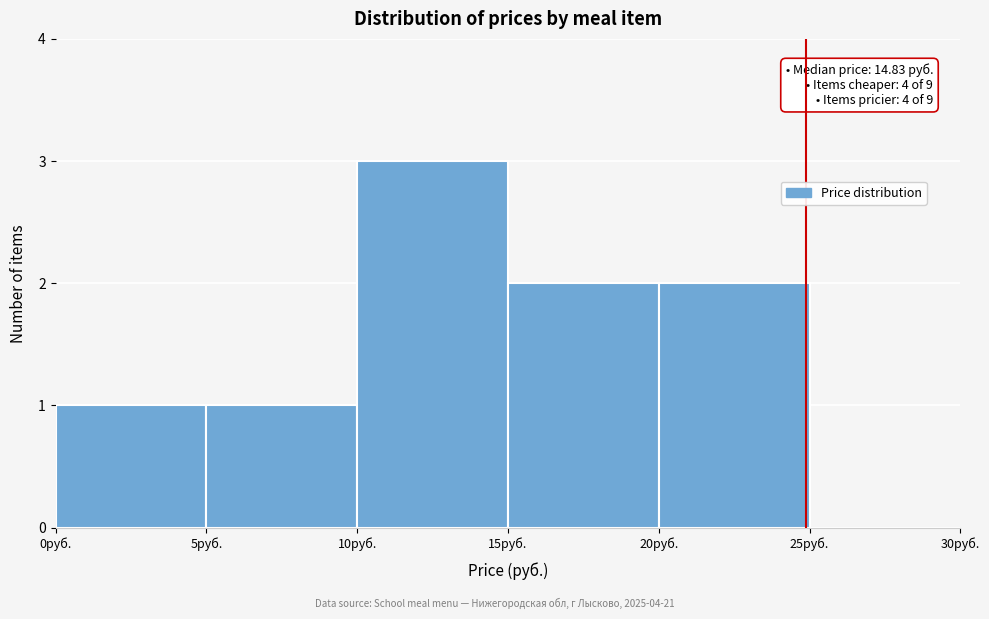

Over which range of the x-axis is the bar tallest?

10 to 15